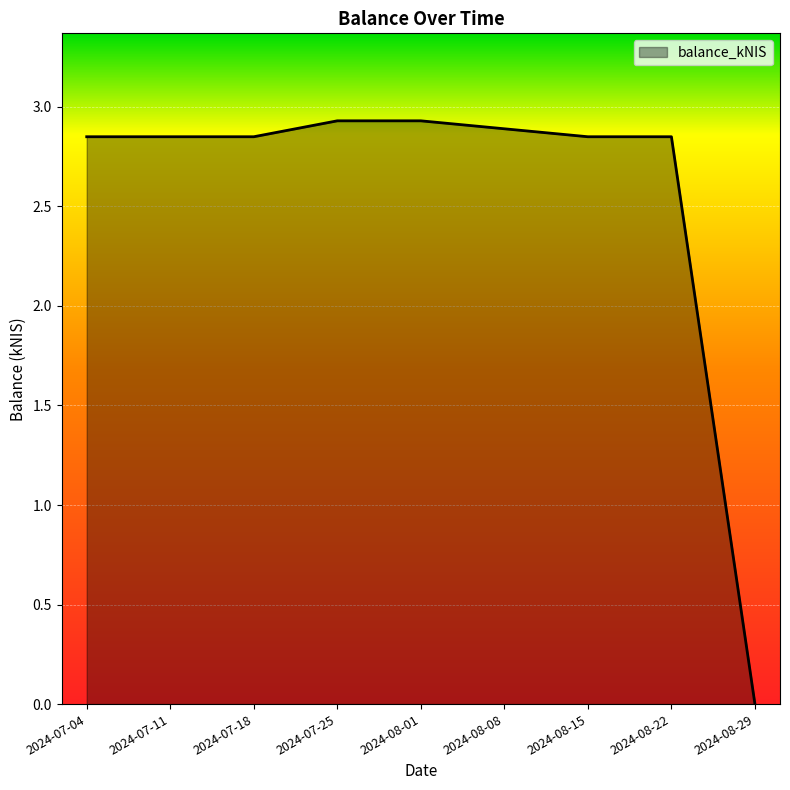

Does the chart have visible grid lines?

Yes